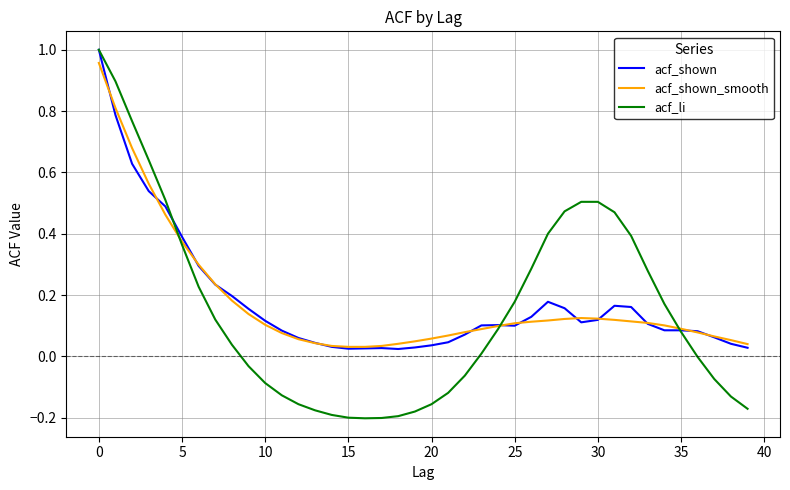

Which series ends up on top after the final intersection of acf_li and acf_shown?

acf_shown